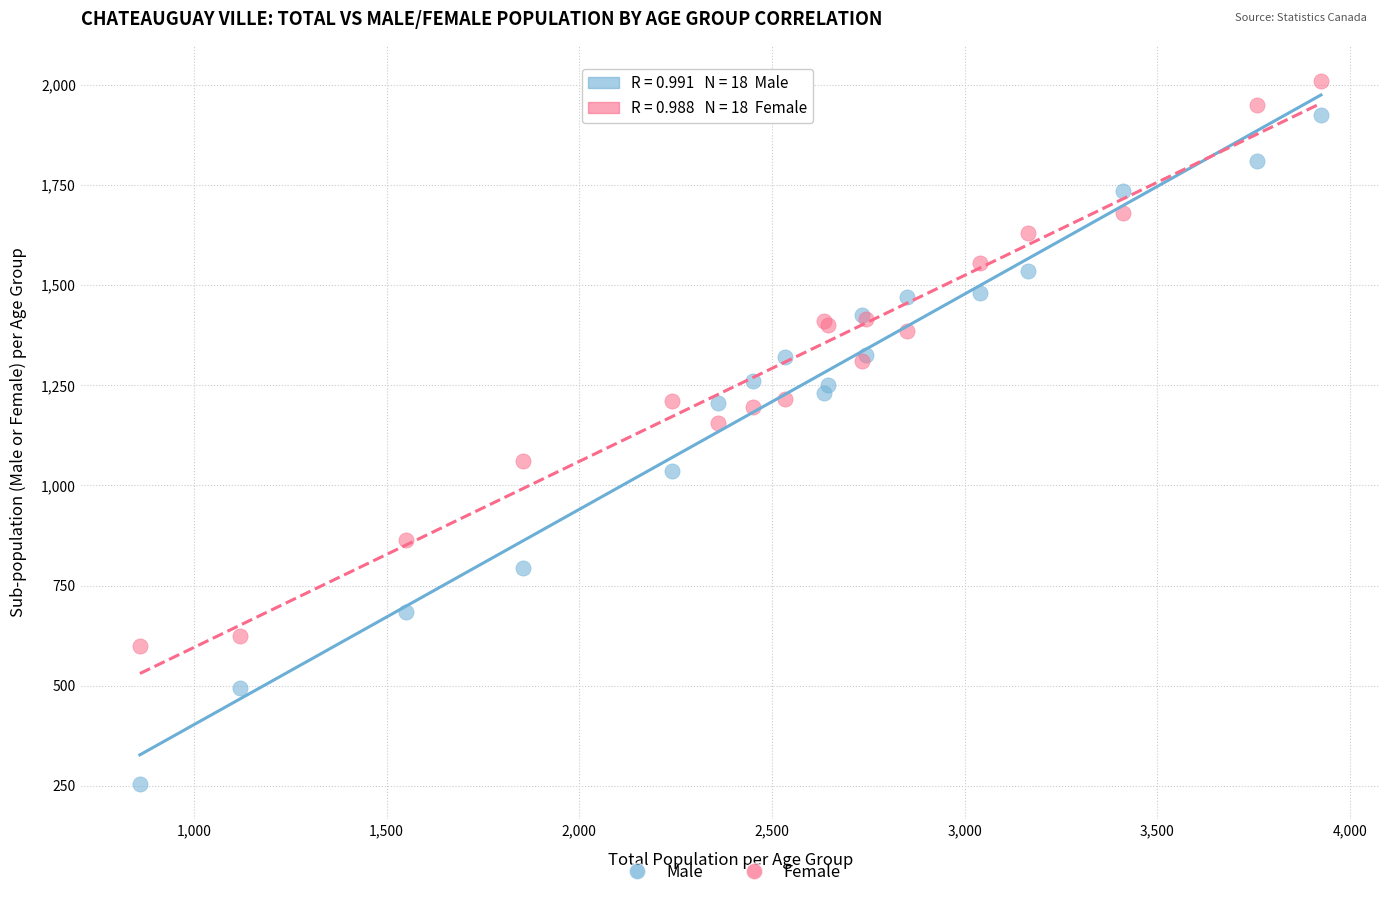

Which series reaches the minimum Y coordinate?

Male